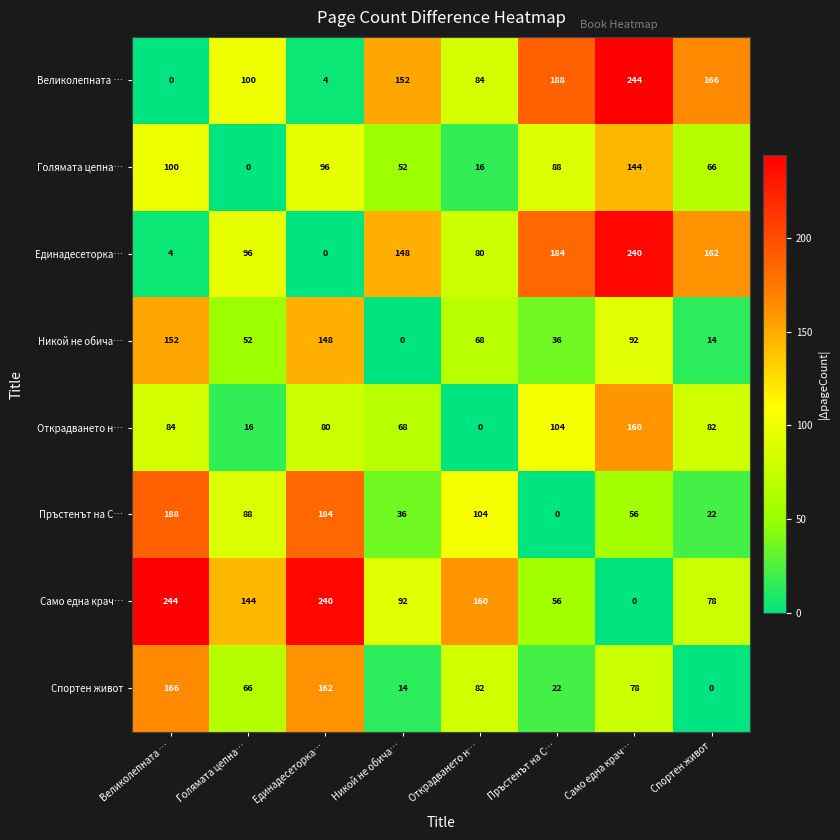

The value of Единадесеторка… at Никой не обича… is 83. True or false?

False